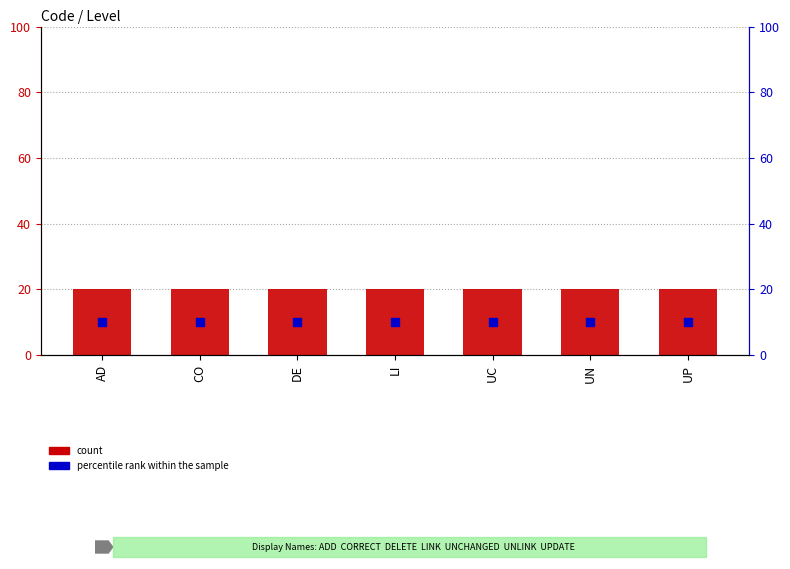

What is the total value across all series at UC?

30